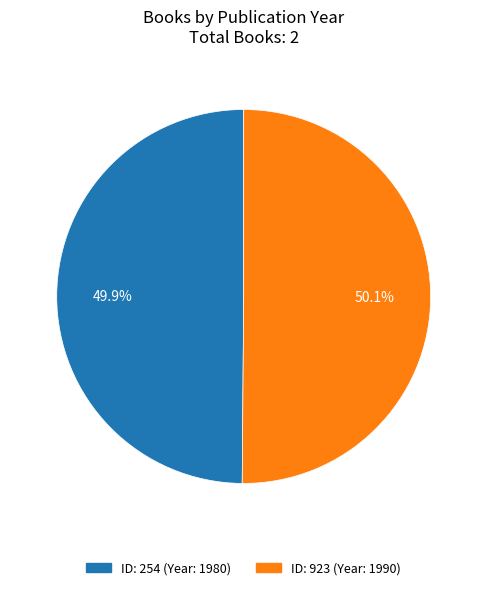

Is there a majority slice in this chart?

Yes